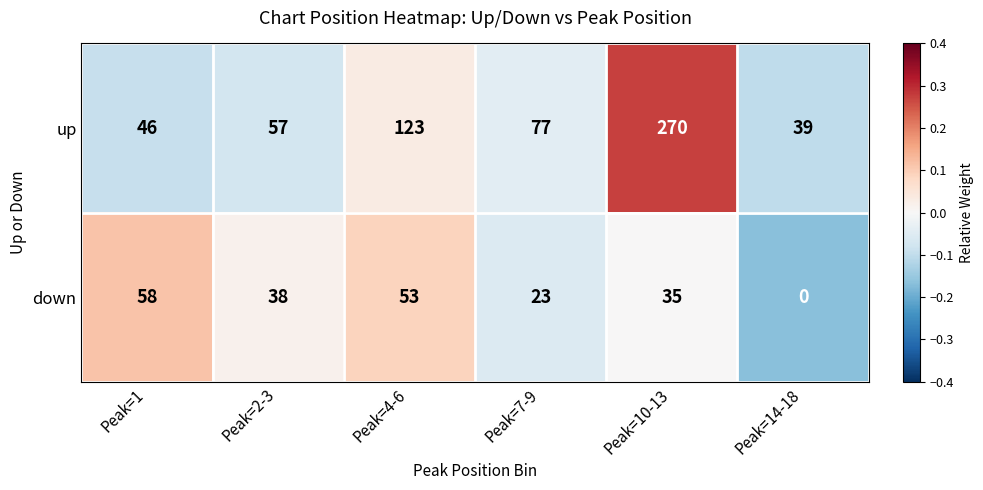

Which series has the largest total across all categories?

down